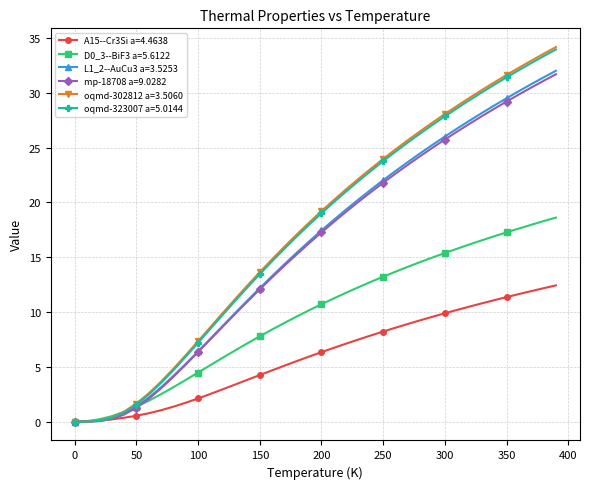

What is the maximum value for A15--Cr3Si a=4.4638?

12.4